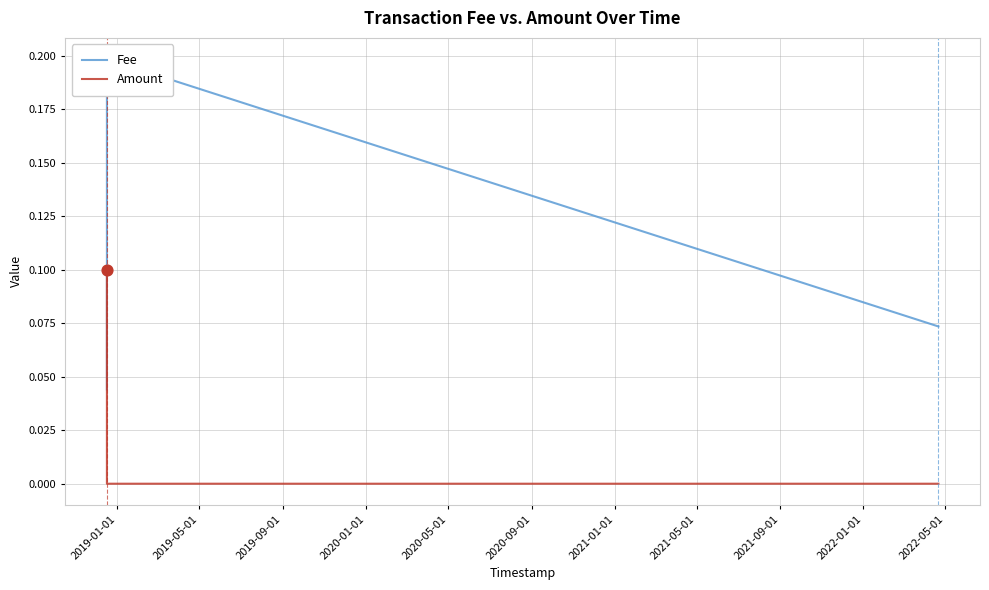

What are all the series names shown in the legend?

Fee, Amount